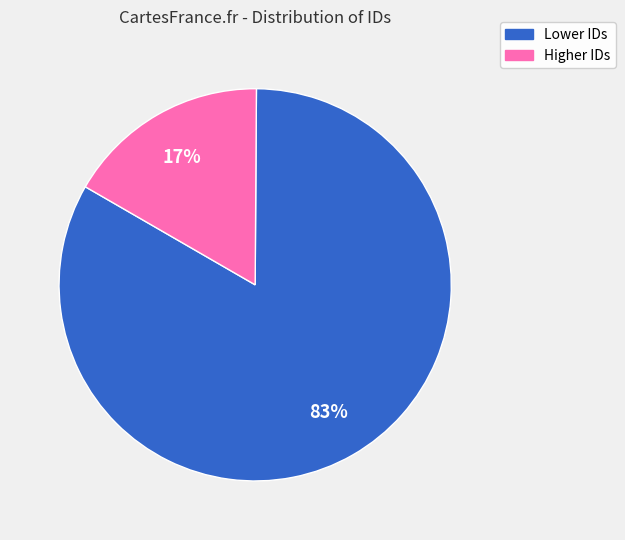

Which category accounts for the majority?

Lower IDs